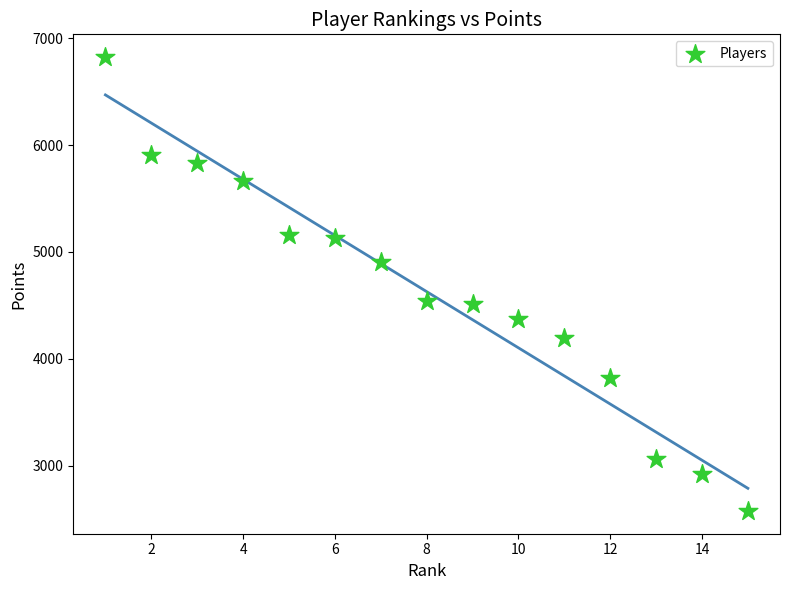

What is the range of X values (max minus min)?

14